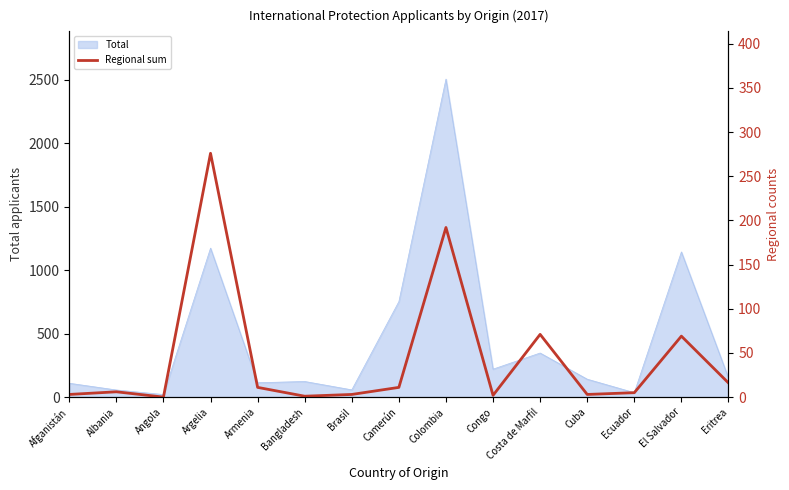

Approximately how many times larger is the value at El Salvador compared to Albania?

11.5